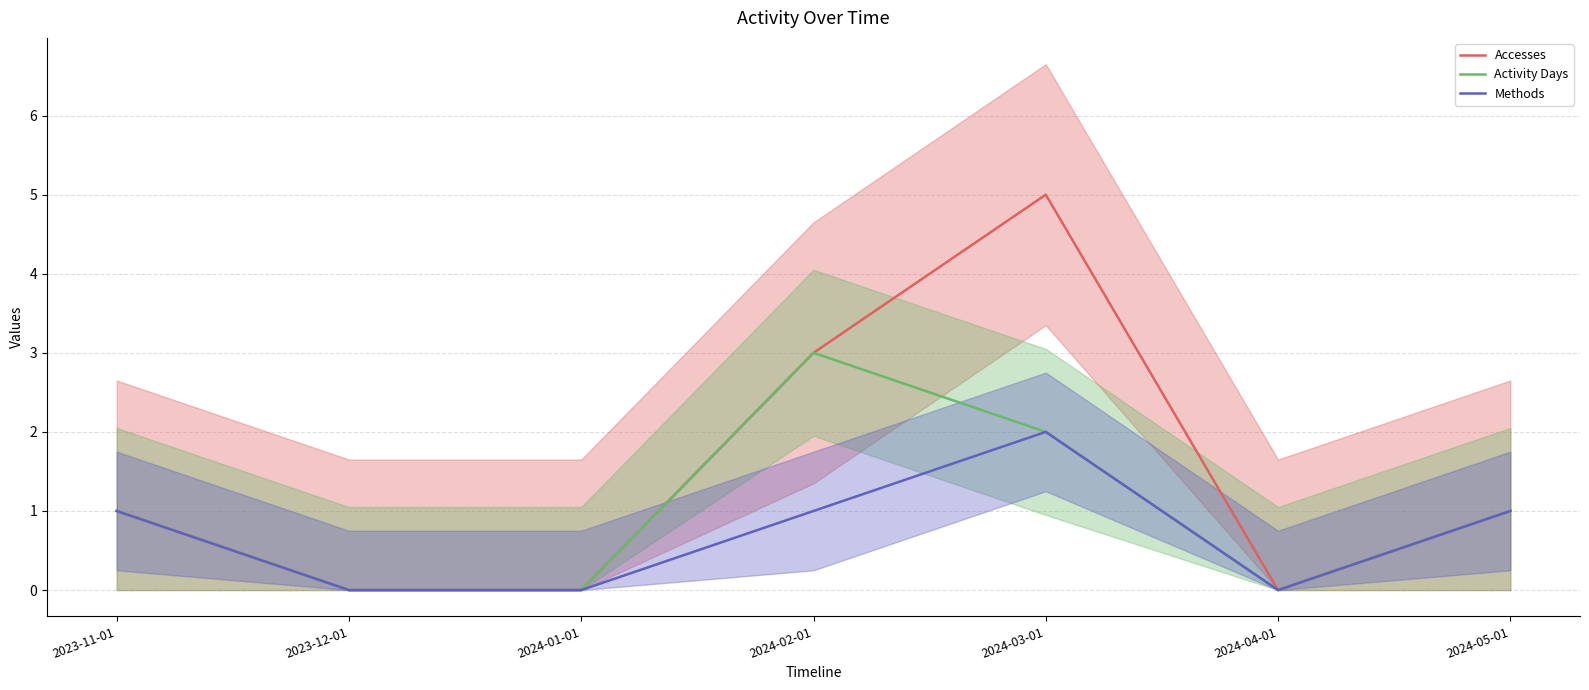

What is the label of the 3rd point from the left?

2024-01-01